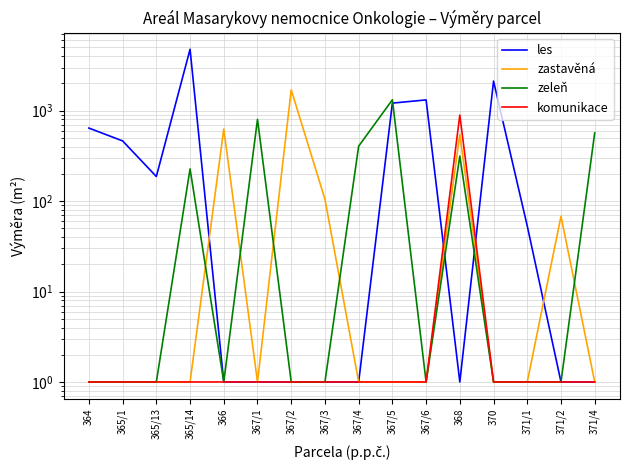

Which series has the largest range (max minus min)?

les